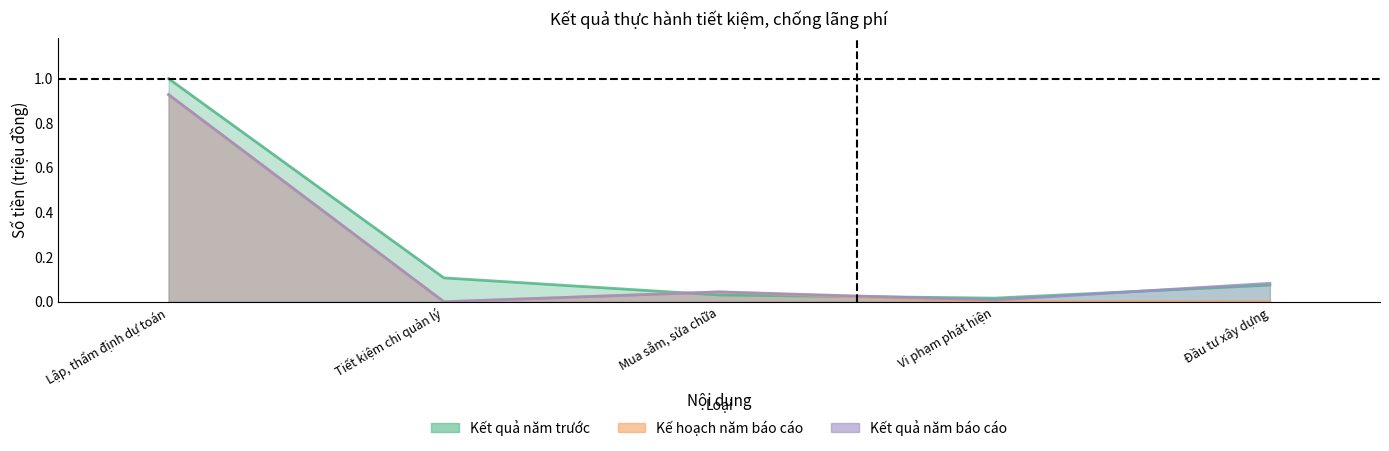

At which category does Kế hoạch năm báo cáo reach its first local valley?

Tiết kiệm chi quản lý